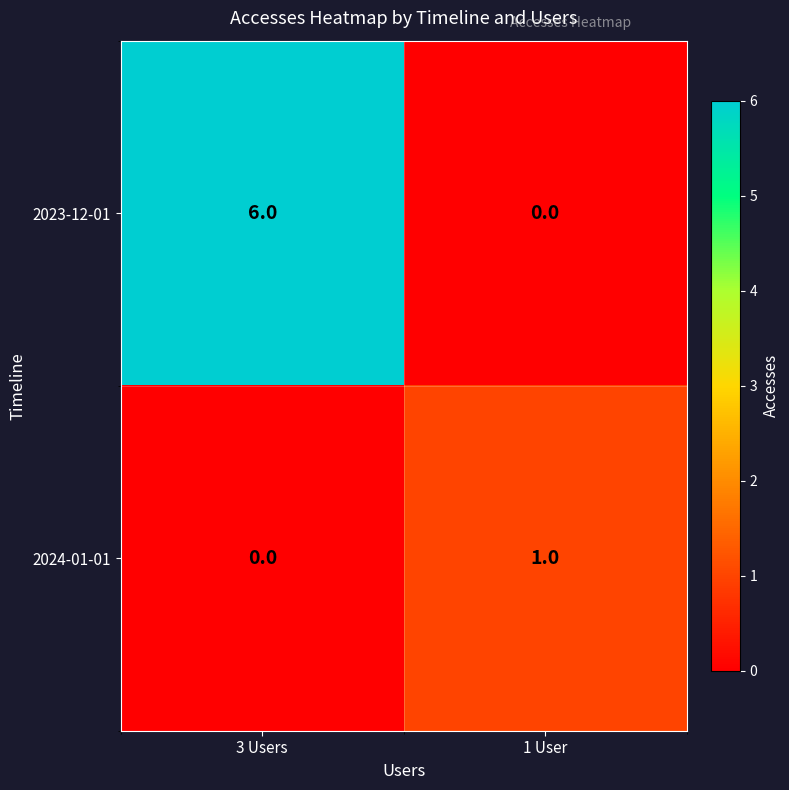

Which series has the widest spread of values?

2023-12-01